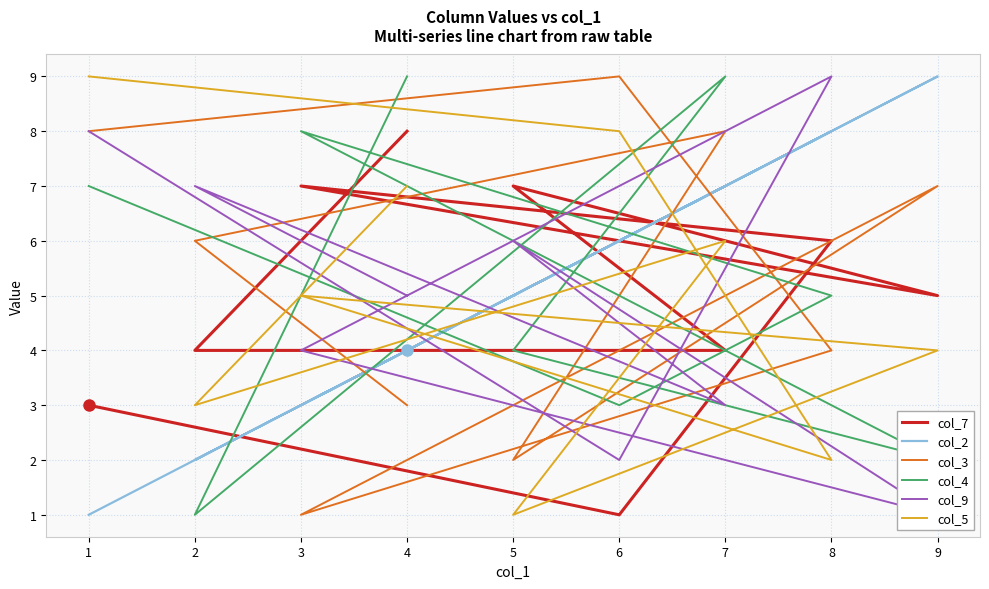

At which label does col_2 reach its minimum?

1